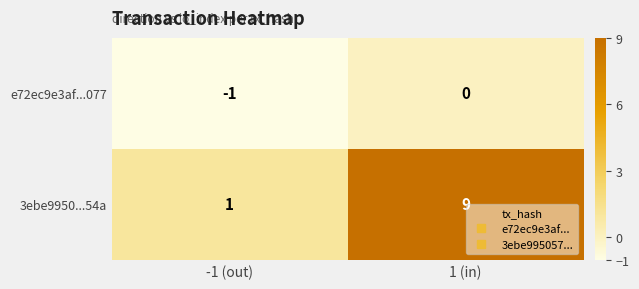

List the series in order of their peak value, lowest first.

e72ec9e3af...077, 3ebe9950...54a